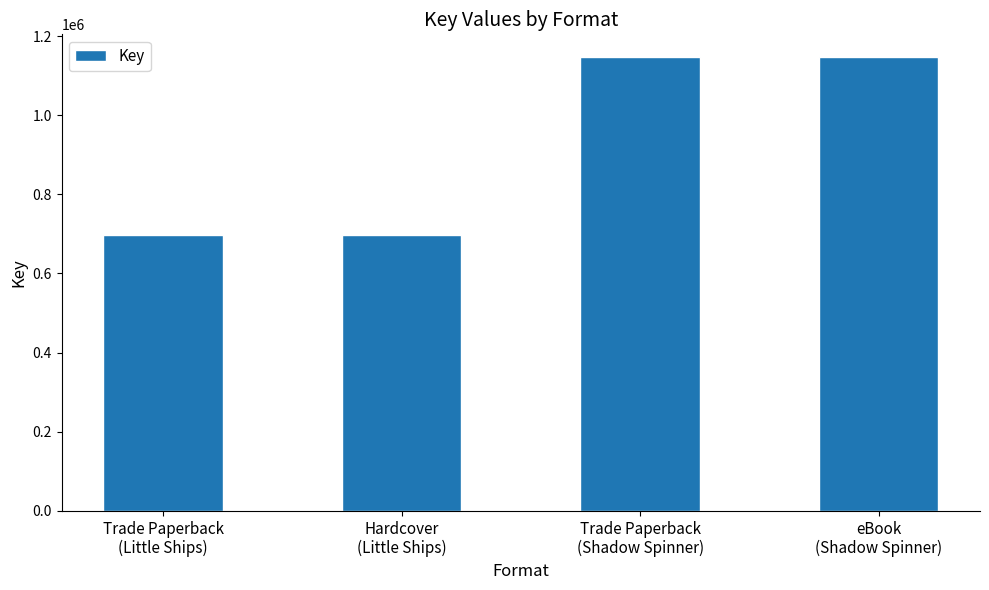

What is the difference between the second highest and second lowest values?

448888